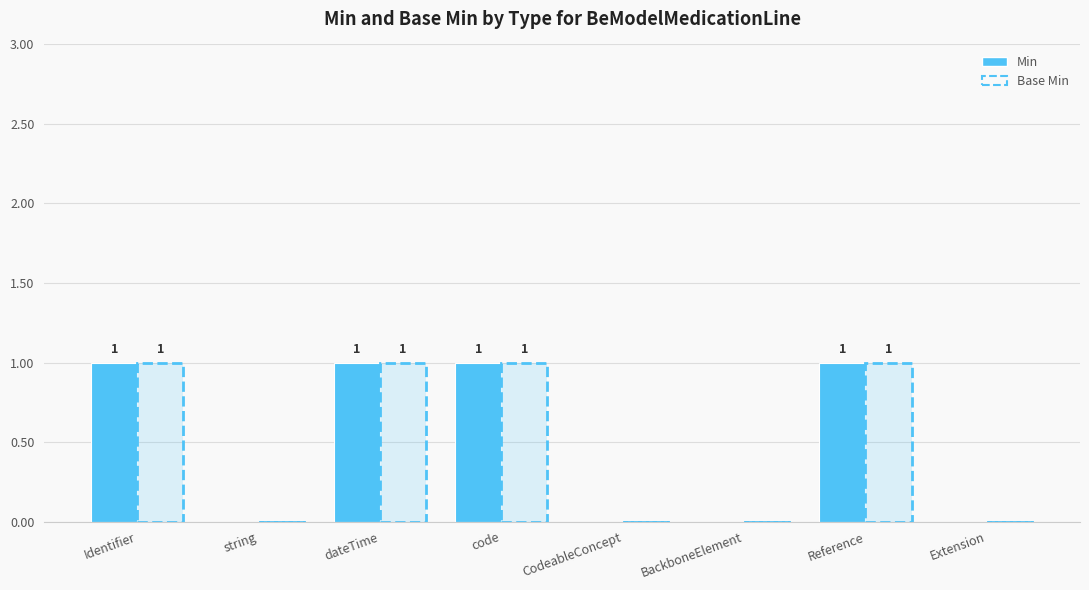

What is the label of the 4th bar from the right?

CodeableConcept